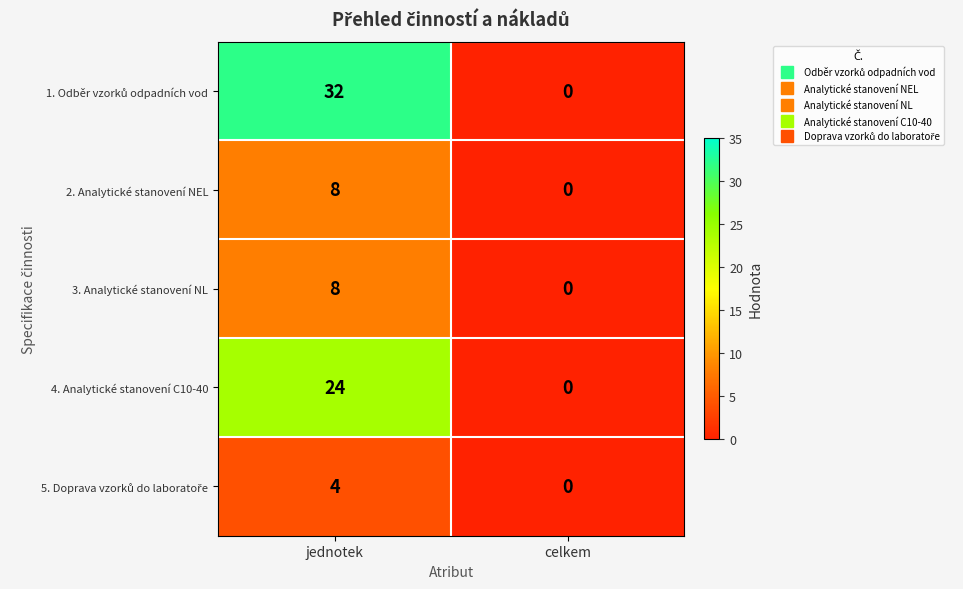

What is the spread (max minus min) of values at jednotek?

28